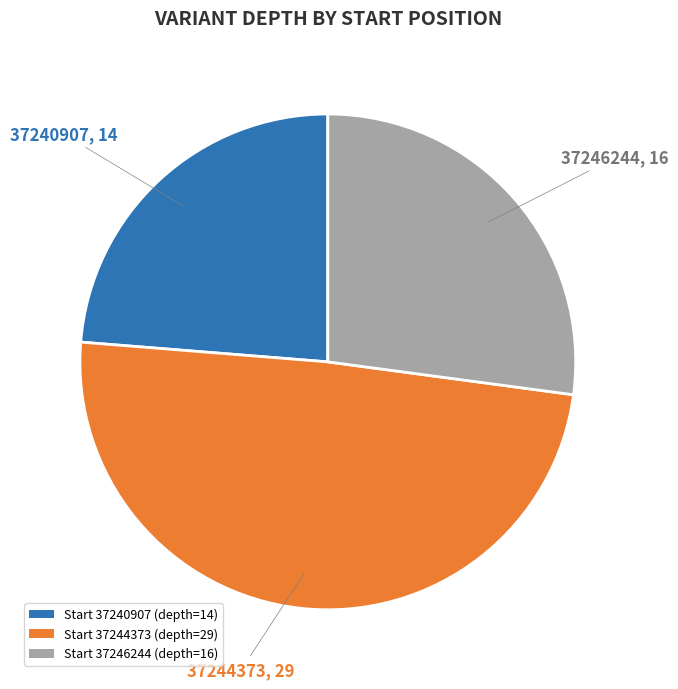

Rank the categories by value from highest to lowest.

Start 37244373 (depth=29), Start 37246244 (depth=16), Start 37240907 (depth=14)